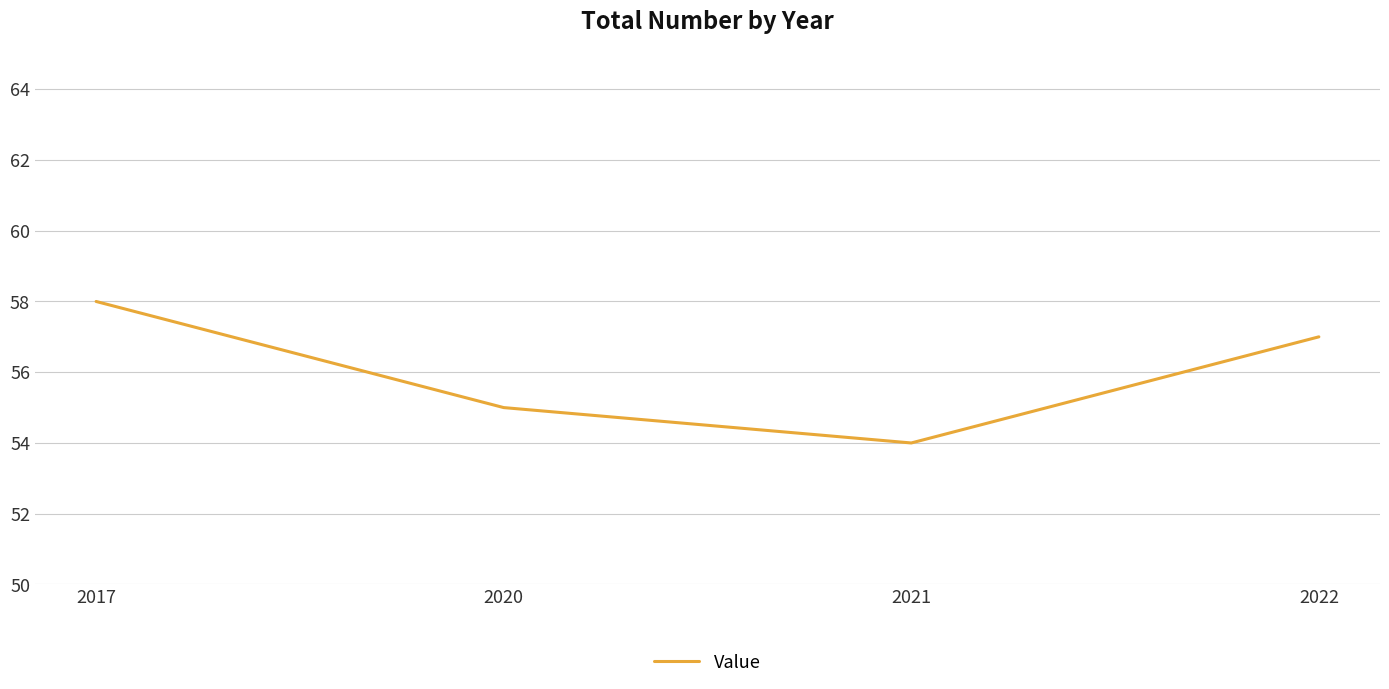

At which category does the chart reach its peak across all series?

2017